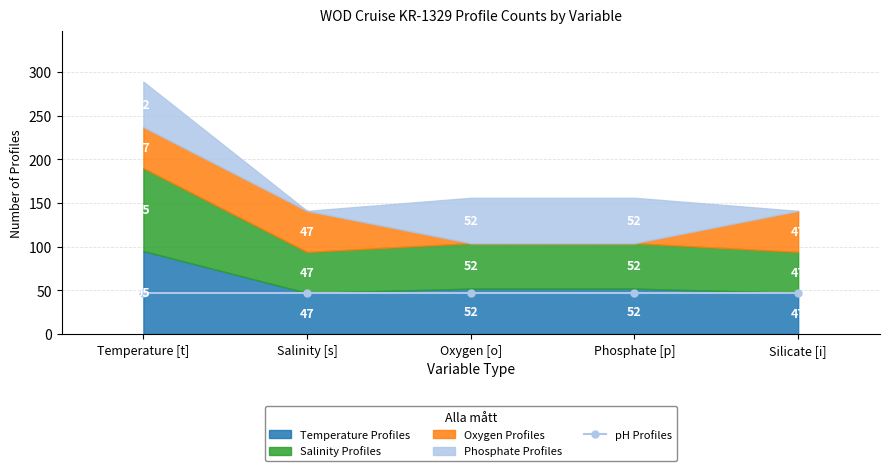

At how many categories does at least one series exceed 10?

5